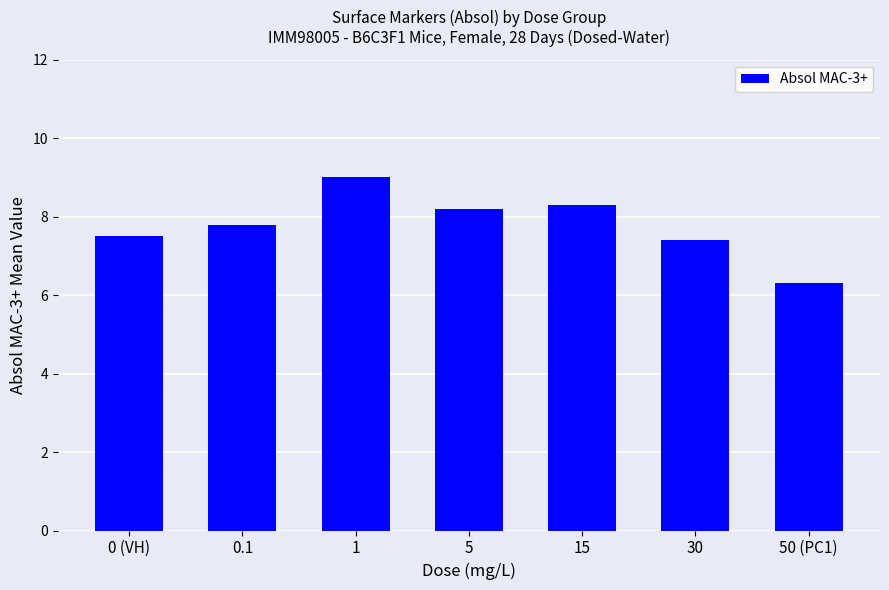

Which category has the highest value across all series?

1